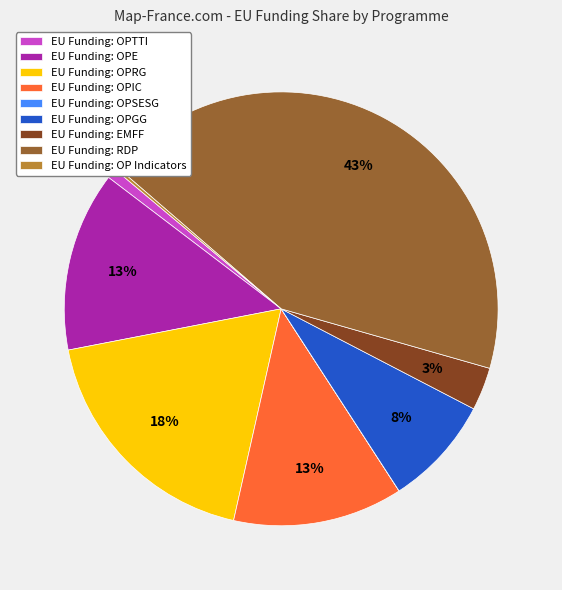

Which has a higher value, EU Funding: RDP or EU Funding: OPIC?

EU Funding: RDP